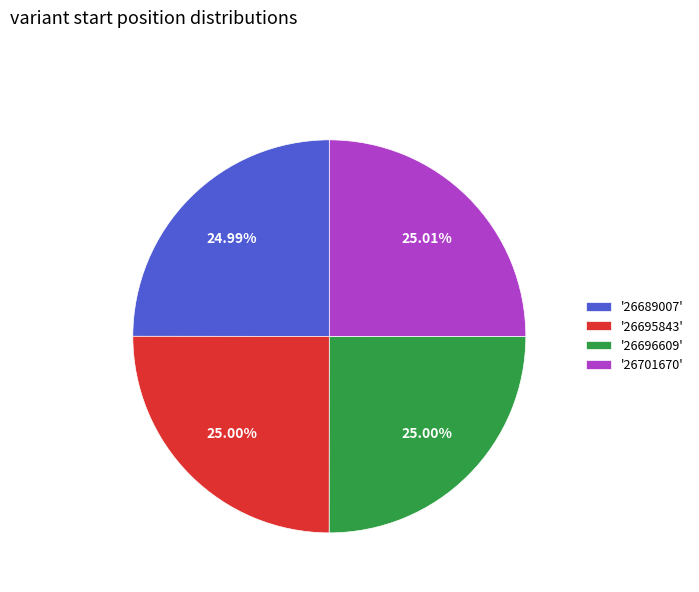

Is there any slice that represents more than half of the pie?

No